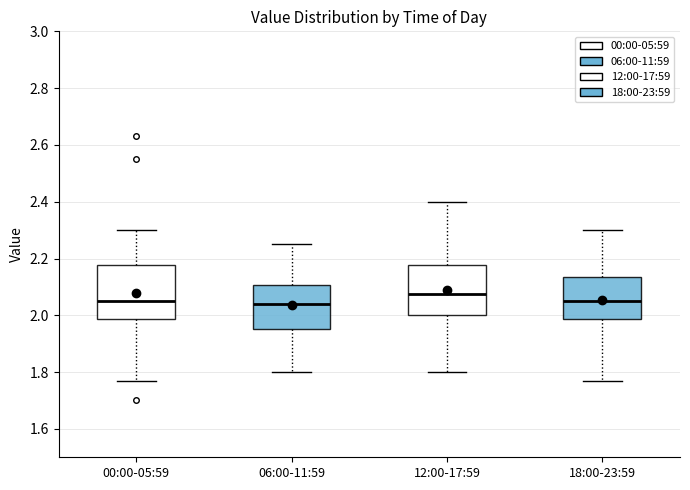

Reading left to right, read every box against the y-axis: the position of its median line, the range the box covers, and the ends of its whiskers. The values are not printed on the chart, so give them approximately, as read against the axis.

00:00-05:59: median 2.06, box 1.98 to 2.18, whiskers 1.78 to 2.30
06:00-11:59: median 2.04, box 1.96 to 2.10, whiskers 1.80 to 2.26
12:00-17:59: median 2.08, box 2.00 to 2.18, whiskers 1.80 to 2.40
18:00-23:59: median 2.06, box 1.98 to 2.14, whiskers 1.78 to 2.30